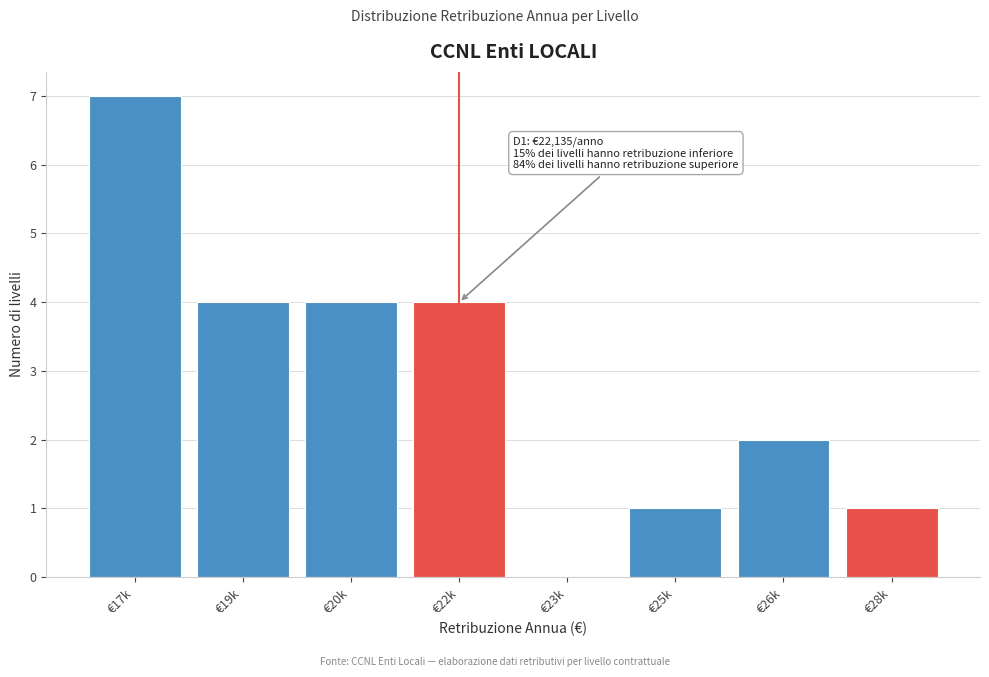

Reading left to right, extract all data points from this chart.

€17k=7	€19k=4	€20k=4	€22k=4	€23k=0	€25k=1	€26k=2	€28k=1